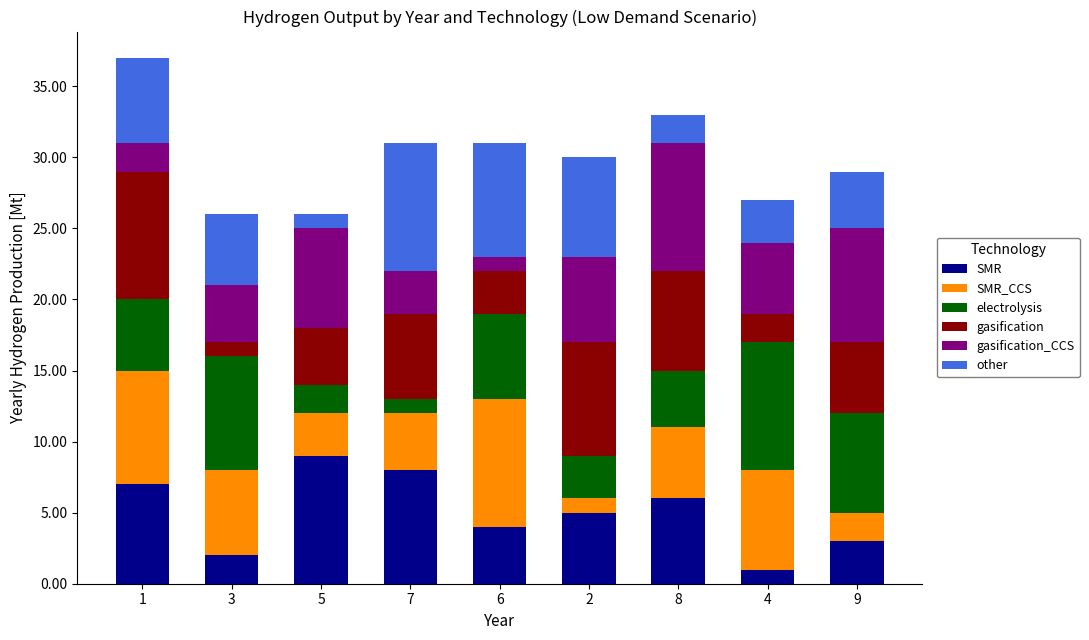

At which label does SMR reach its minimum?

4